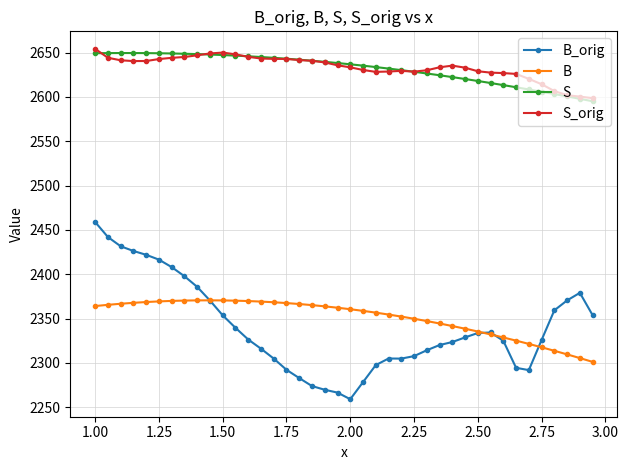

How many categories are shown in the chart?

40